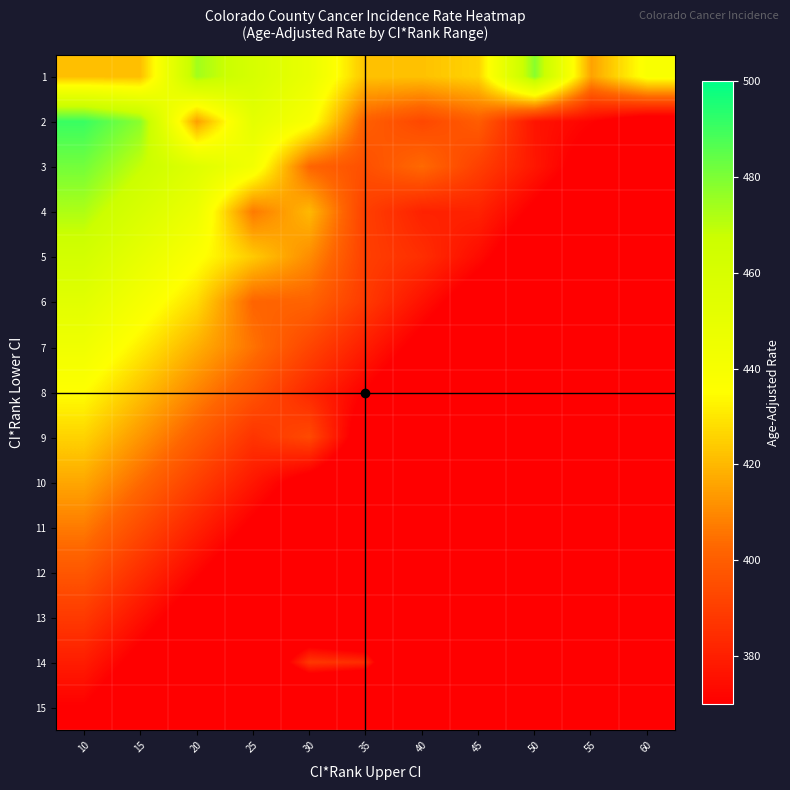

Reading right to left, transcribe all the data shown in this chart.

1: 60=438.5	55=415.5	50=478.1	45=426.0	40=422.0	35=422.0	30=448.0	25=461.0	20=474.0	15=421.3	10=421.3
2: 60=360.7	55=371.1	50=376.6	45=399.7	40=393.0	35=400.3	30=438.7	25=451.7	20=414.9	15=477.7	10=490.7
3: 60=351.4	55=364.4	50=377.4	45=390.4	40=403.4	35=395.4	30=402.4	25=442.4	20=455.4	15=468.4	10=481.4
4: 60=342.1	55=355.1	50=368.1	45=381.1	40=381.0	35=390.2	30=420.1	25=406.9	20=446.1	15=459.1	10=472.1
5: 60=332.9	55=345.9	50=358.9	45=373.8	40=384.9	35=390.3	30=410.9	25=423.9	20=436.9	15=449.9	10=462.9
6: 60=323.6	55=336.6	50=349.6	45=362.6	40=375.6	35=388.6	30=401.6	25=402.1	20=427.6	15=440.6	10=453.6
7: 60=314.3	55=327.3	50=340.3	45=353.3	40=366.3	35=379.3	30=392.3	25=405.3	20=418.3	15=431.3	10=444.3
8: 60=305.0	55=318.0	50=331.0	45=344.0	40=357.0	35=370.0	30=383.0	25=396.8	20=409.0	15=422.0	10=435.0
9: 60=295.7	55=308.7	50=321.7	45=334.7	40=347.7	35=360.7	30=393.6	25=386.7	20=399.7	15=412.7	10=425.7
10: 60=286.4	55=299.4	50=312.4	45=325.4	40=338.4	35=351.4	30=364.4	25=377.4	20=390.4	15=403.4	10=416.4
11: 60=277.1	55=290.1	50=303.1	45=316.1	40=329.1	35=342.1	30=355.1	25=368.1	20=381.1	15=394.1	10=407.1
12: 60=267.9	55=280.9	50=293.9	45=306.9	40=319.9	35=332.9	30=345.9	25=358.9	20=371.9	15=384.9	10=397.9
13: 60=258.6	55=271.6	50=284.6	45=297.6	40=310.6	35=323.6	30=336.6	25=349.6	20=362.6	15=375.6	10=388.6
14: 60=249.3	55=262.3	50=275.3	45=288.3	40=301.3	35=384.2	30=387.9	25=340.3	20=353.3	15=366.3	10=379.3
15: 60=240.0	55=253.0	50=266.0	45=279.0	40=292.0	35=305.0	30=318.0	25=331.0	20=344.0	15=357.0	10=370.0